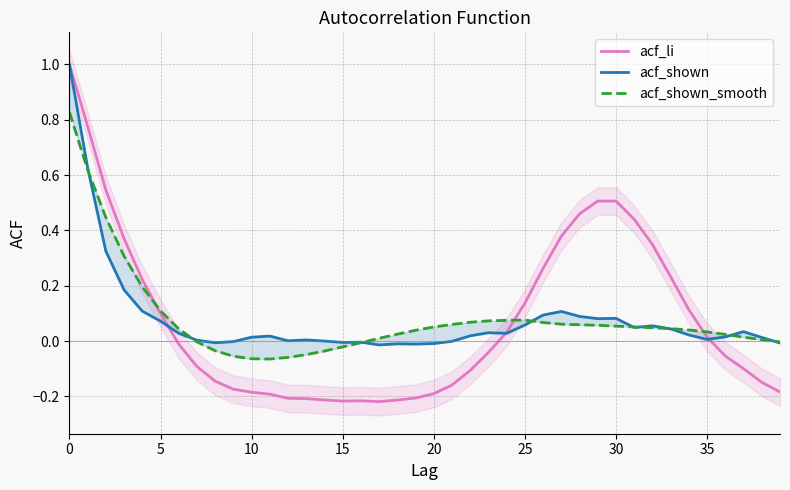

Is it true that acf_li equals -0.2 at 20?

True